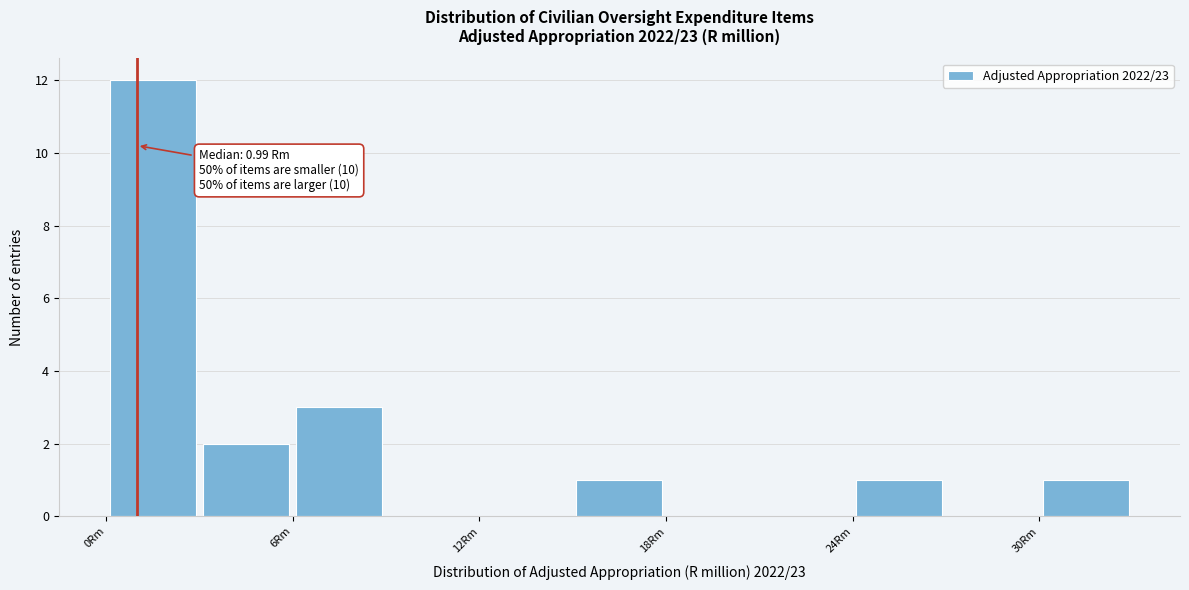

Read against the x-axis, roughly where is the centre of the tallest bar?

2